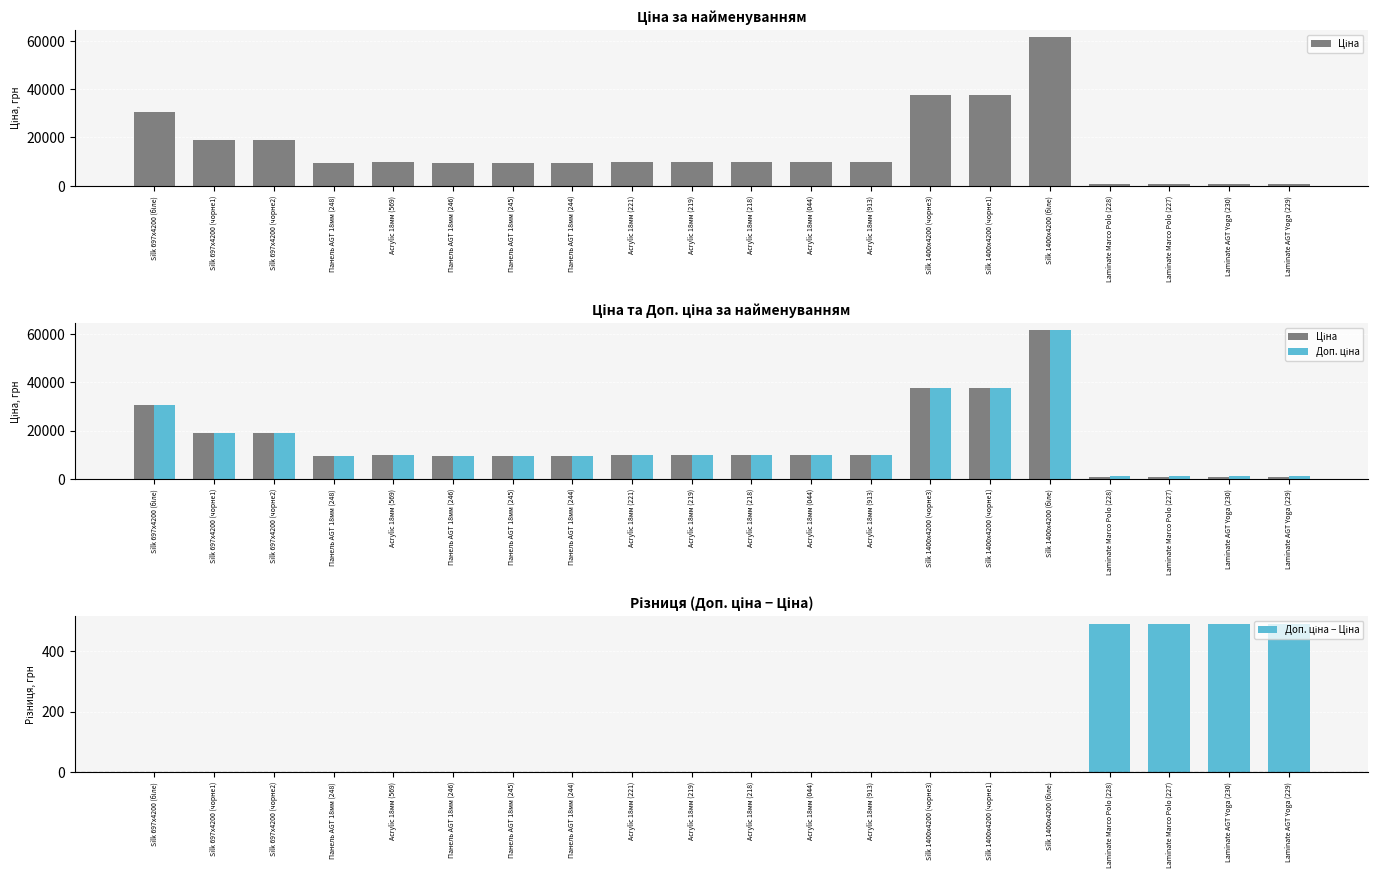

How many data points in Ціна are less than 9974?

8